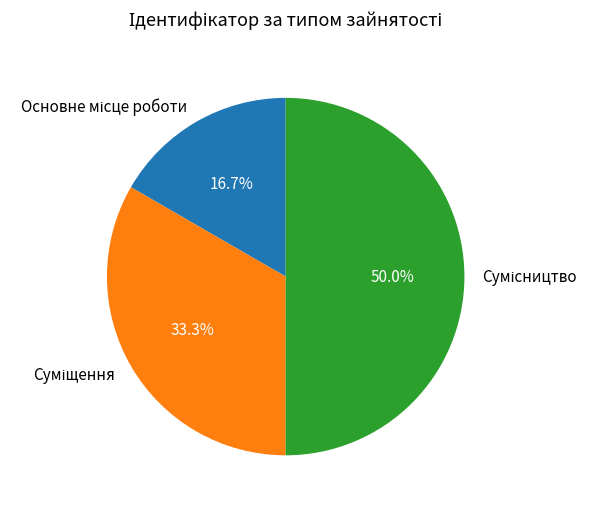

The Сумісництво slice represents 50% of the pie. True or false?

True